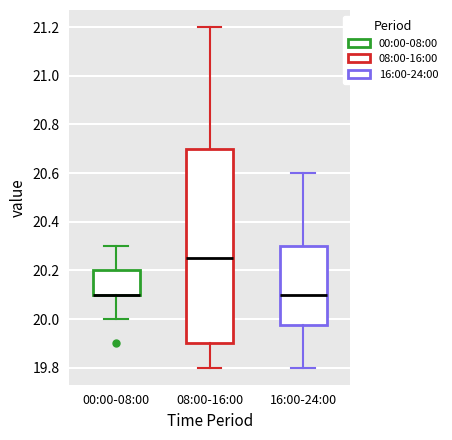

Where is the lower edge of the box for 08:00-16:00 on the y-axis? The values are not printed on the chart, so give them approximately, as read against the axis.

19.90